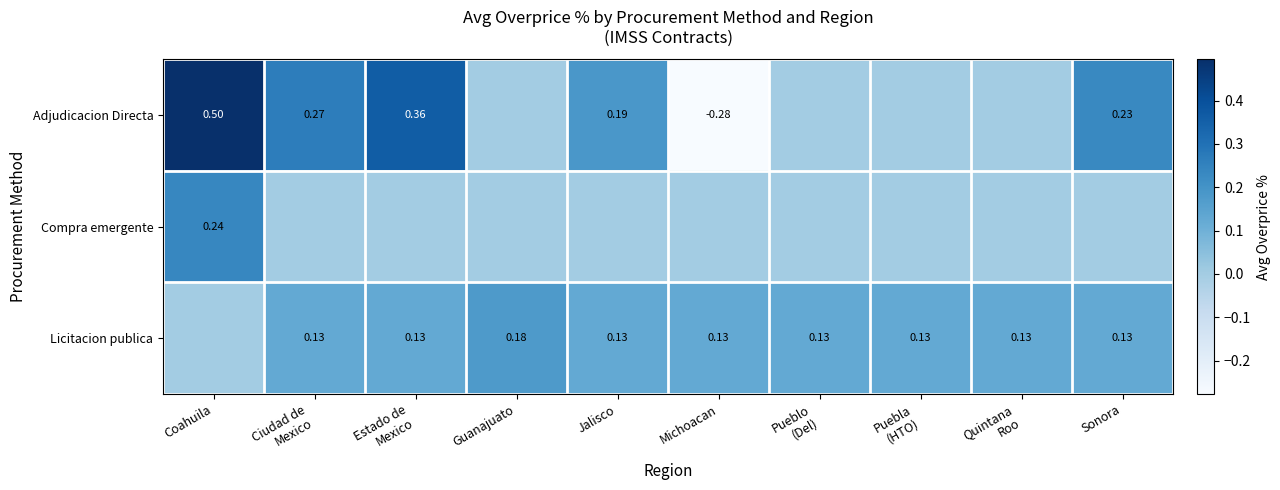

What is the total value across all series at Pueblo
(Del)?

0.1